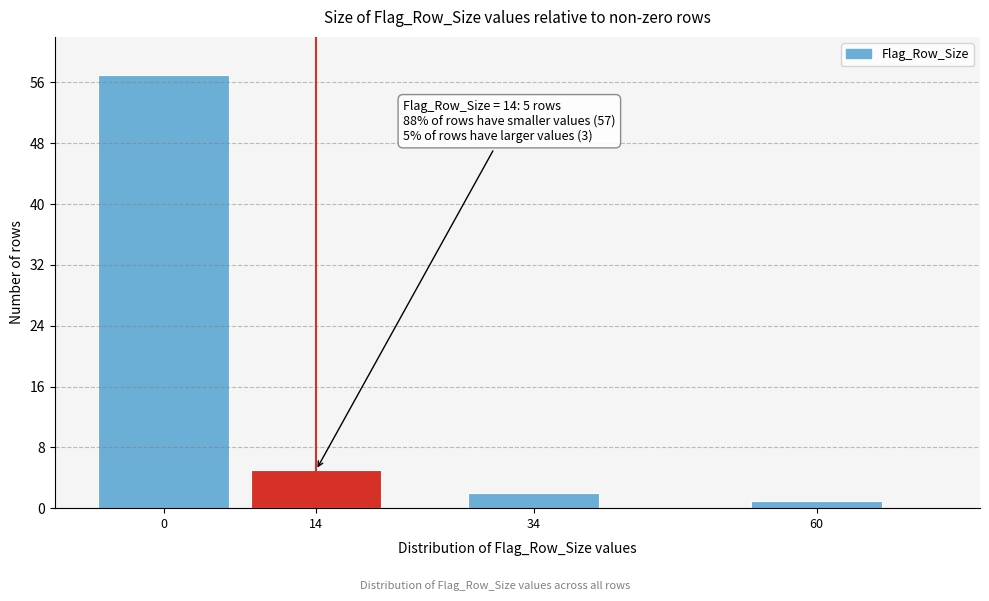

Reading left to right, transcribe all the data shown in this chart.

57	5	2	1